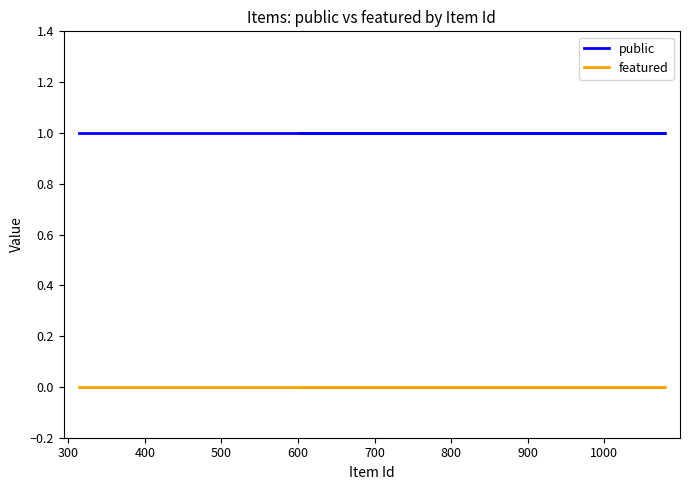

Is the value of public at 300 greater than the value of featured at 300?

Yes